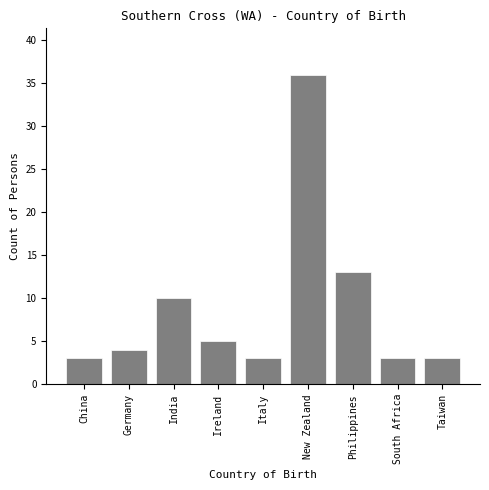

Reading right to left, transcribe all the data shown in this chart.

3	3	13	36	3	5	10	4	3